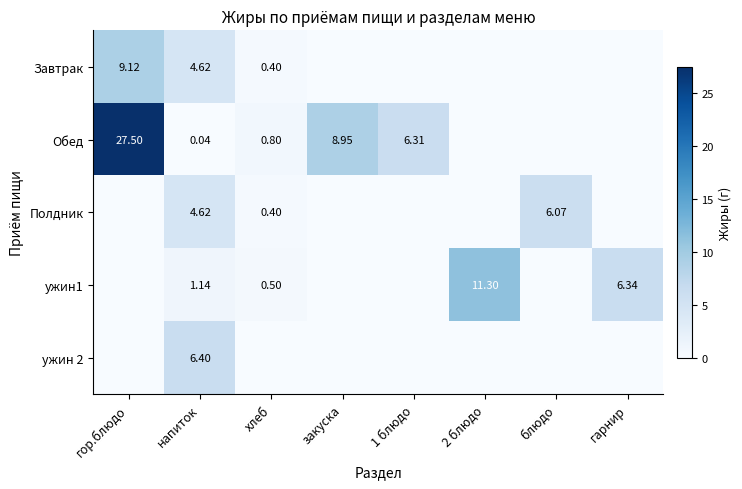

What is the sum of all Обед values?

43.6